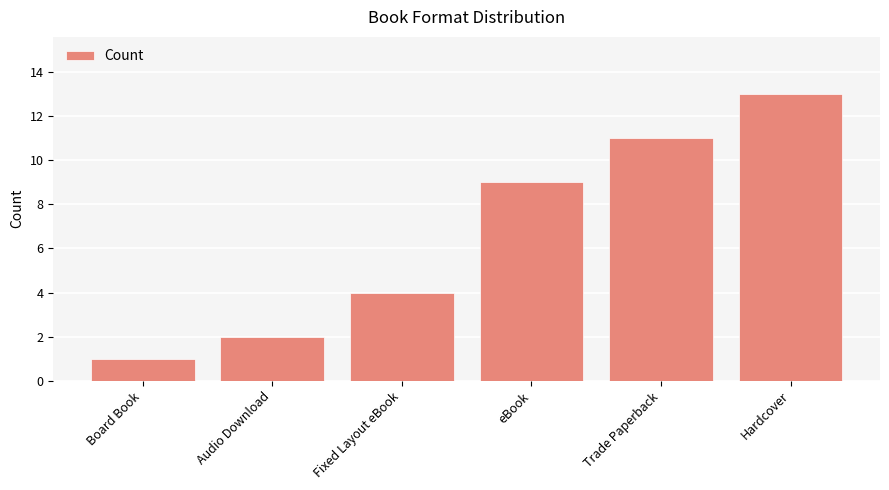

What is the average value?

7